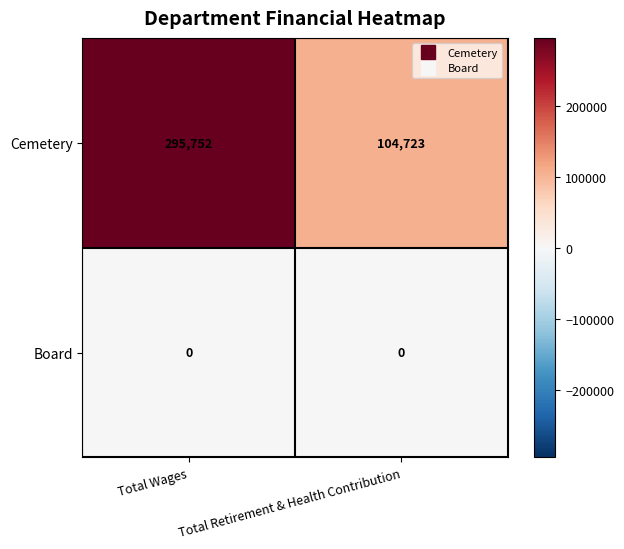

What is the maximum value for Cemetery?

295752